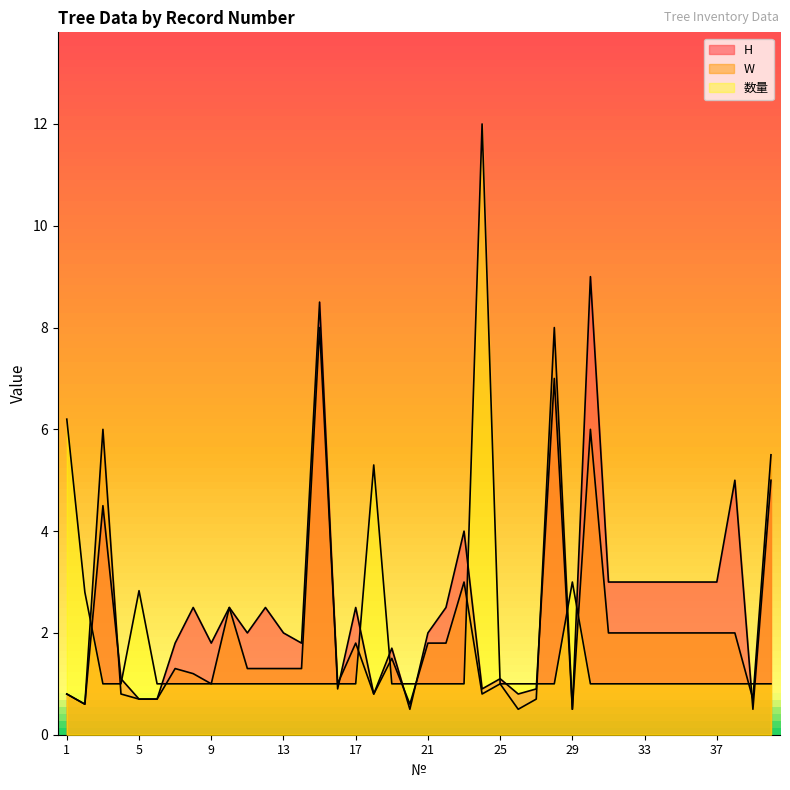

Rank the series by their average value, from highest to lowest.

H, W, 数量